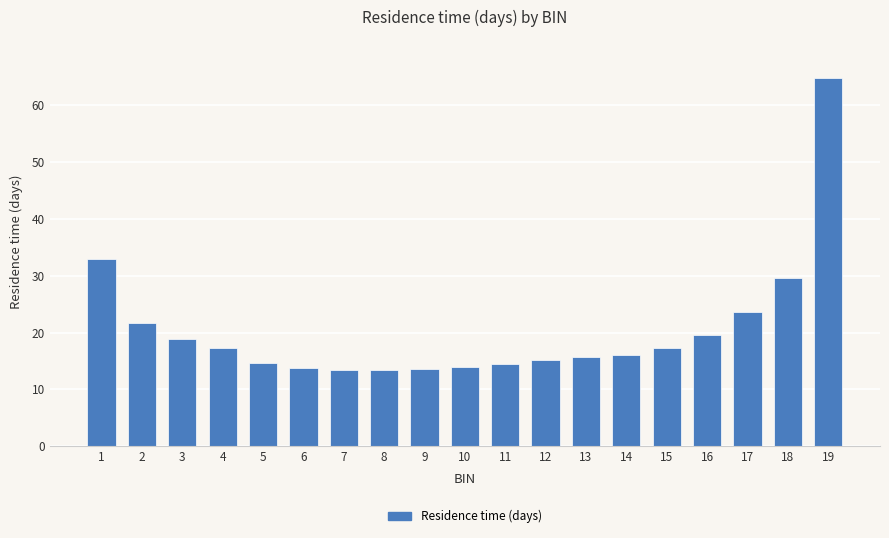

At which label is the value closest to 39?

1